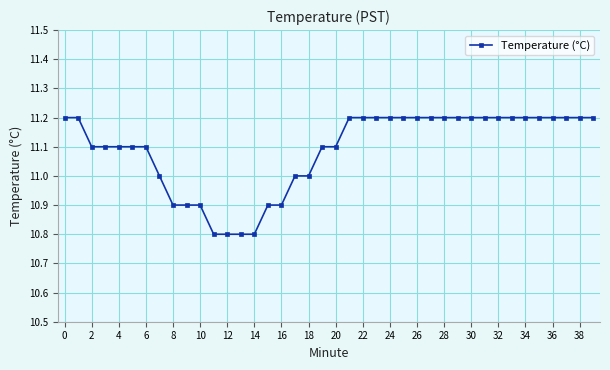

What is the difference between the maximum and minimum values?

0.4